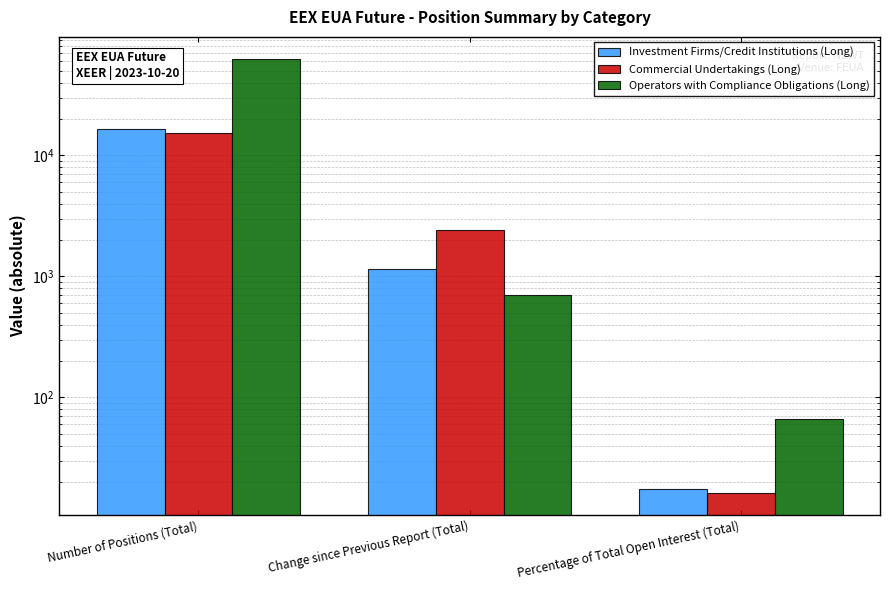

Reading right to left, list all the values displayed in this chart.

Investment Firms/Credit Institutions (Long): 17.5	1157.0	16637.0
Commercial Undertakings (Long): 16.1	2419.0	15352.0
Operators with Compliance Obligations (Long): 66.3	707.0	63170.0